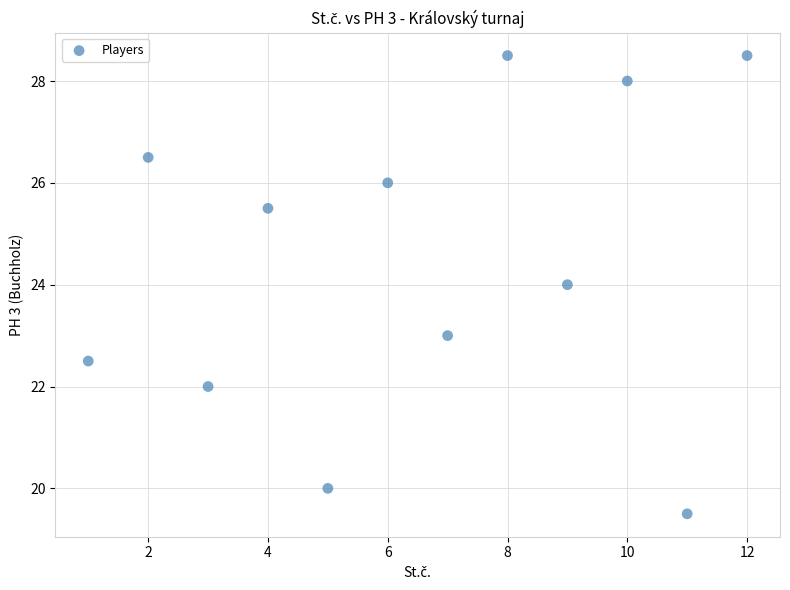

What is the range of X values (max minus min)?

11.0